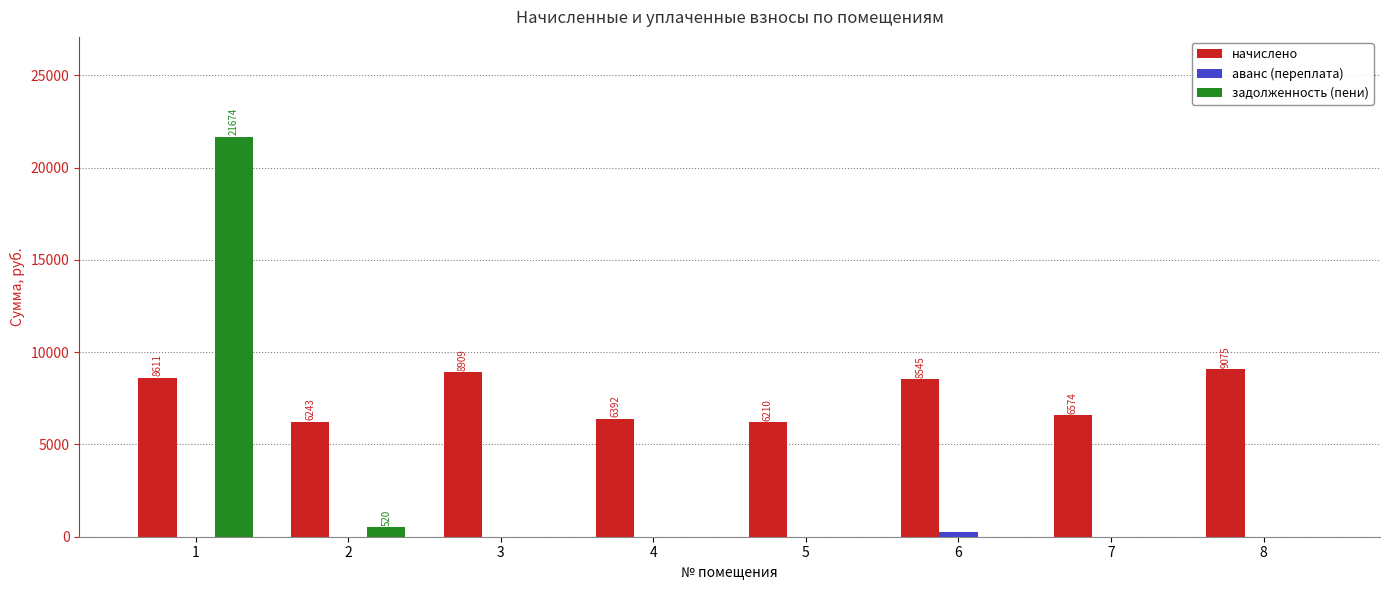

Are the bars horizontal?

No